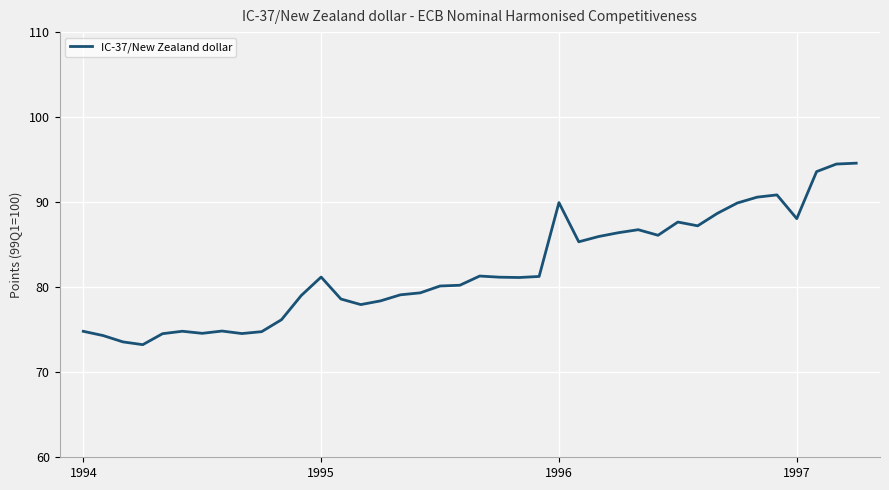

What is the smallest value displayed?

73.2